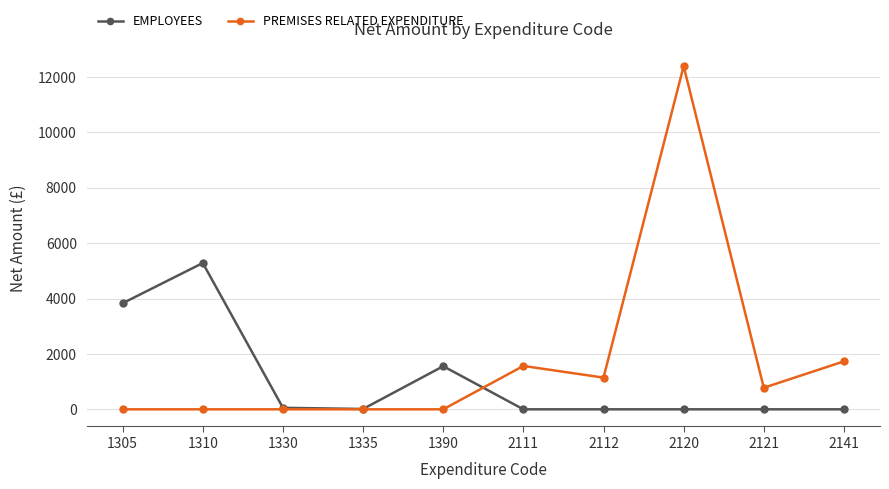

What is the sum of all EMPLOYEES values?

10740.1